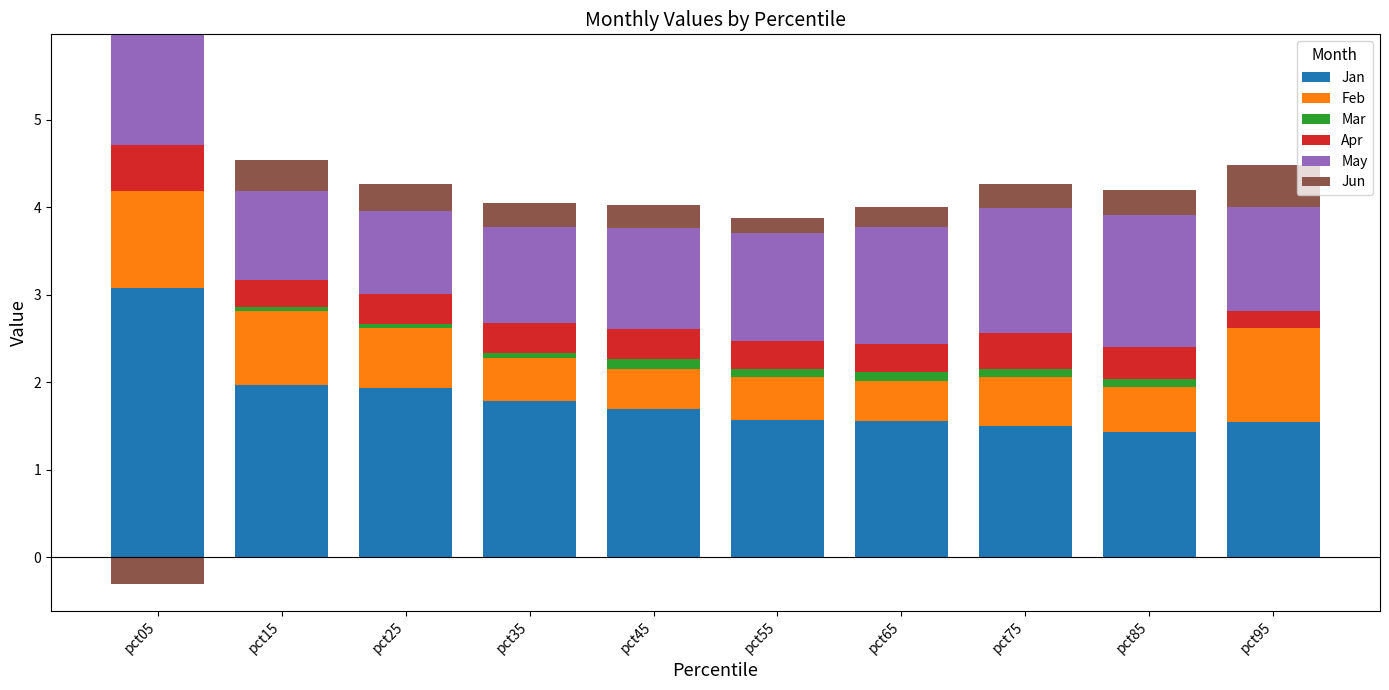

How many Feb values are between 0 and 1?

8